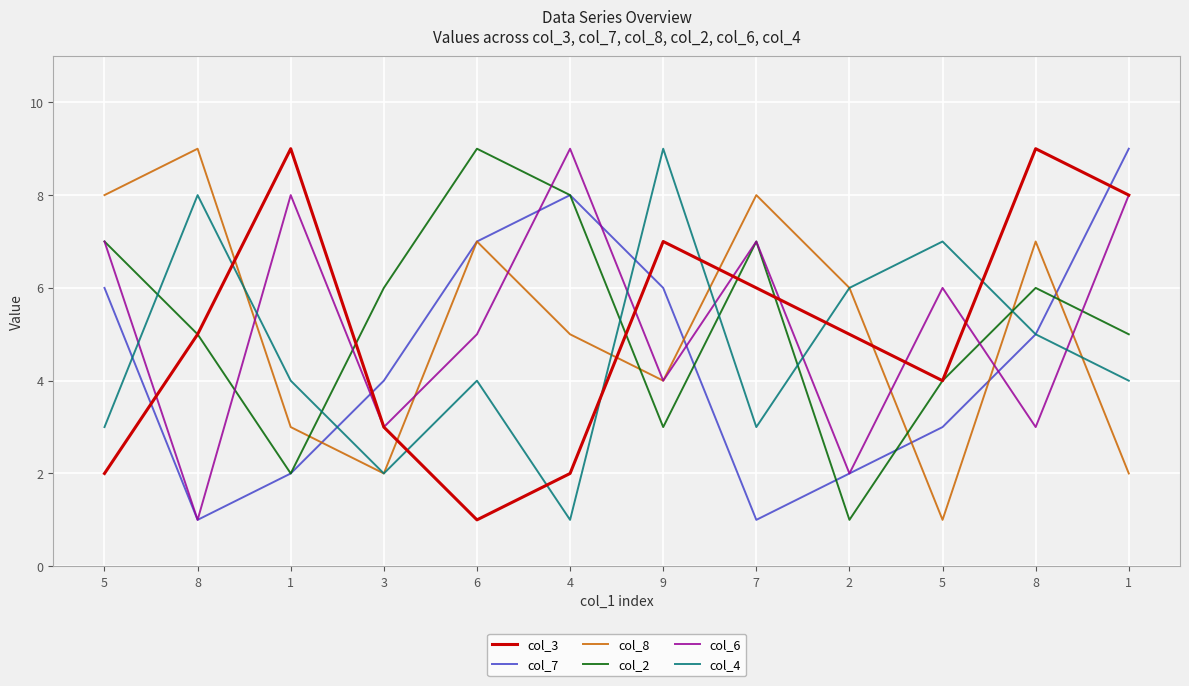

At how many categories does at least one series exceed 8?

7